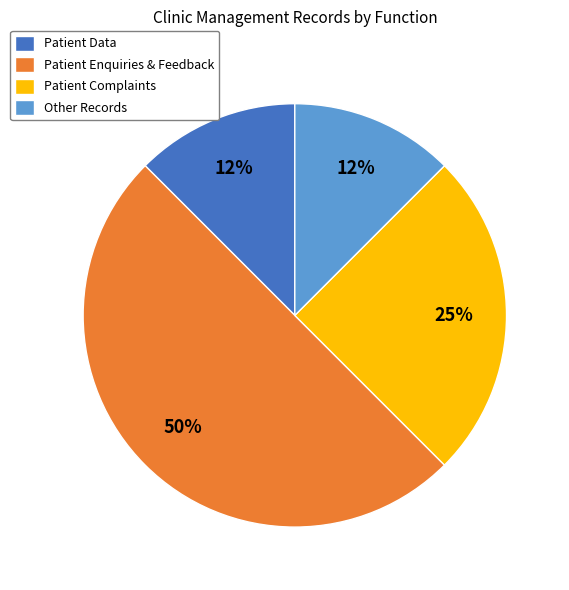

Which has a higher value, Patient Complaints or Patient Data?

Patient Complaints